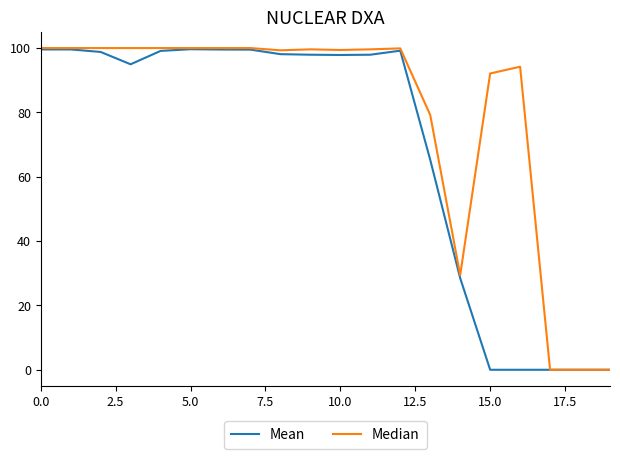

Rank the series by their average value, from lowest to highest.

Mean, Median